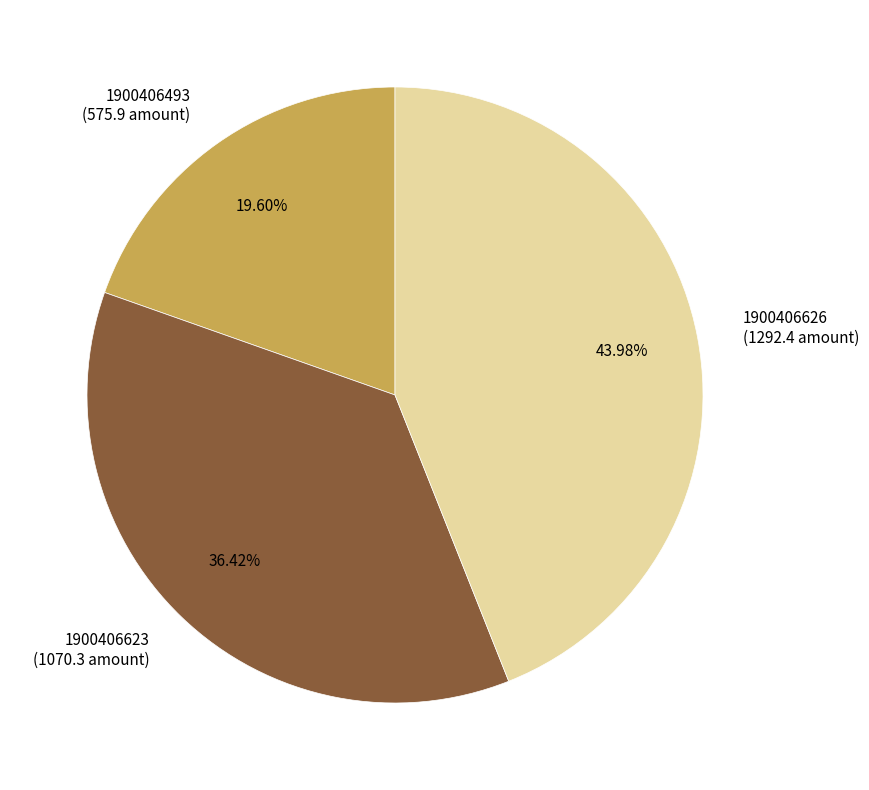

To the nearest percent, what is the combined percentage of 1900406623 and 1900406626?

80%